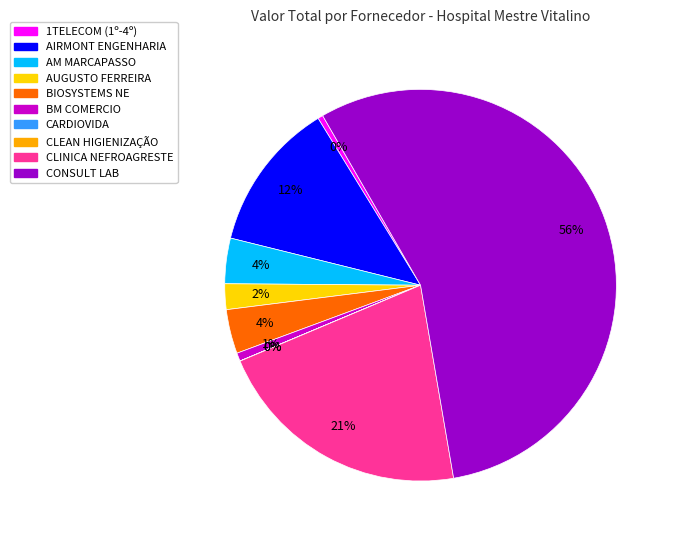

To the nearest percent, what is the difference between the largest and smallest slice percentages?

56%